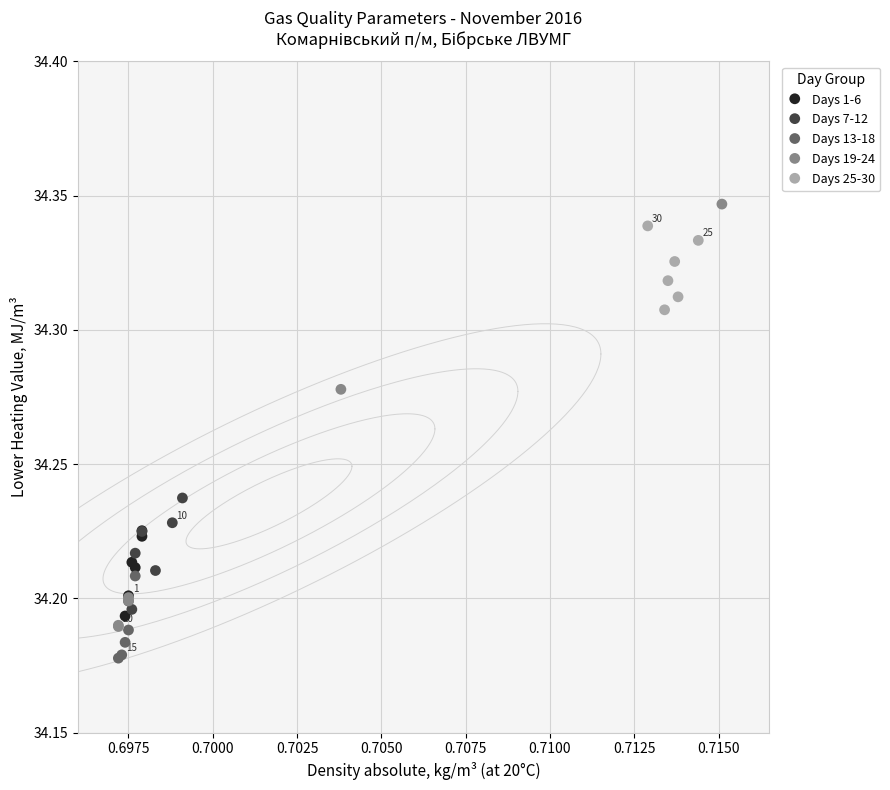

Which series has the widest spread of Y values?

Days 19-24